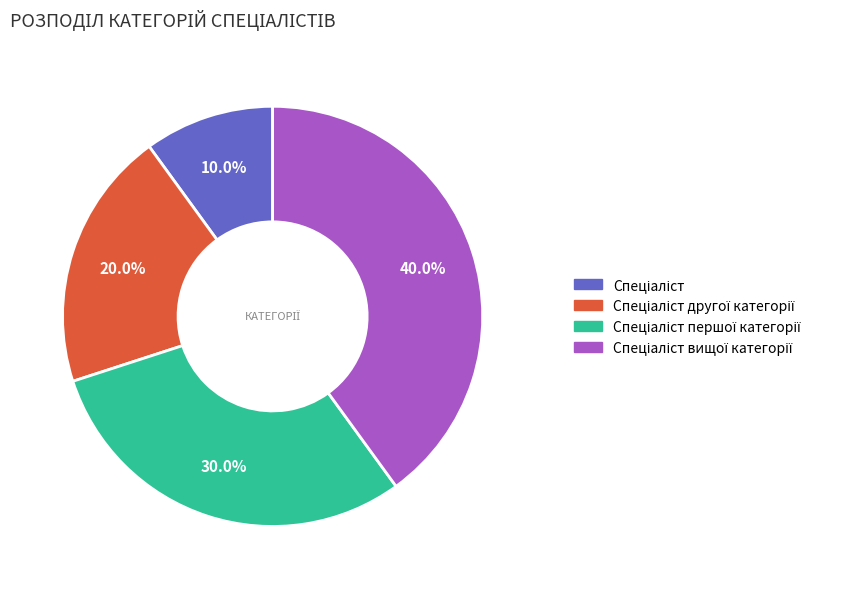

Count the number of slices in the pie.

4